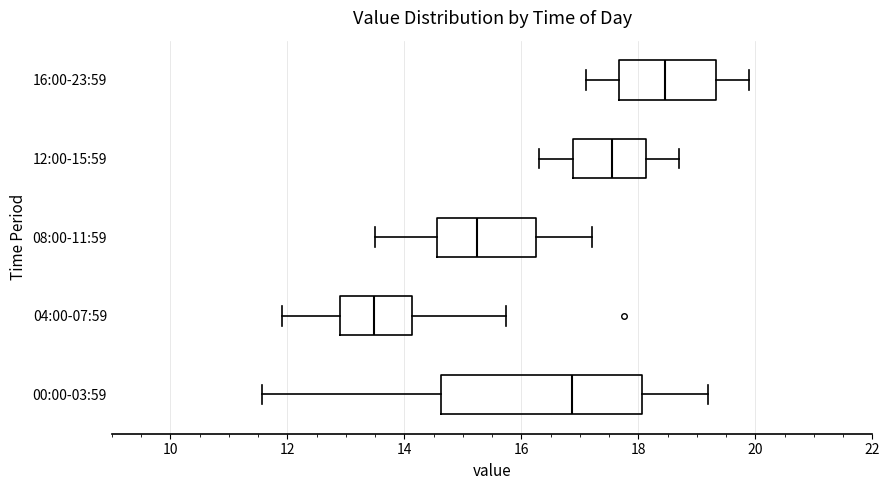

Reading bottom to top, read every box against the x-axis: the position of its median line, the range the box covers, and the ends of its whiskers. The values are not printed on the chart, so give them approximately, as read against the axis.

00:00-03:59: median 16.8, box 14.6 to 18.0, whiskers 11.6 to 19.2
04:00-07:59: median 13.4, box 13.0 to 14.2, whiskers 12.0 to 15.8
08:00-11:59: median 15.2, box 14.6 to 16.2, whiskers 13.6 to 17.2
12:00-15:59: median 17.6, box 16.8 to 18.2, whiskers 16.4 to 18.8
16:00-23:59: median 18.4, box 17.6 to 19.4, whiskers 17.2 to 20.0